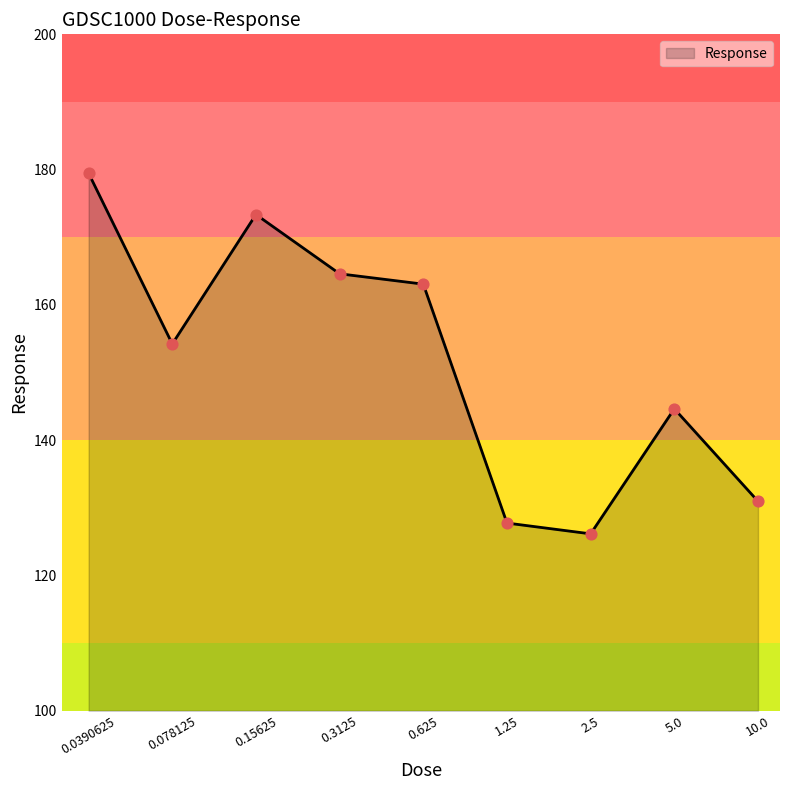

What is the greatest value displayed?

179.5